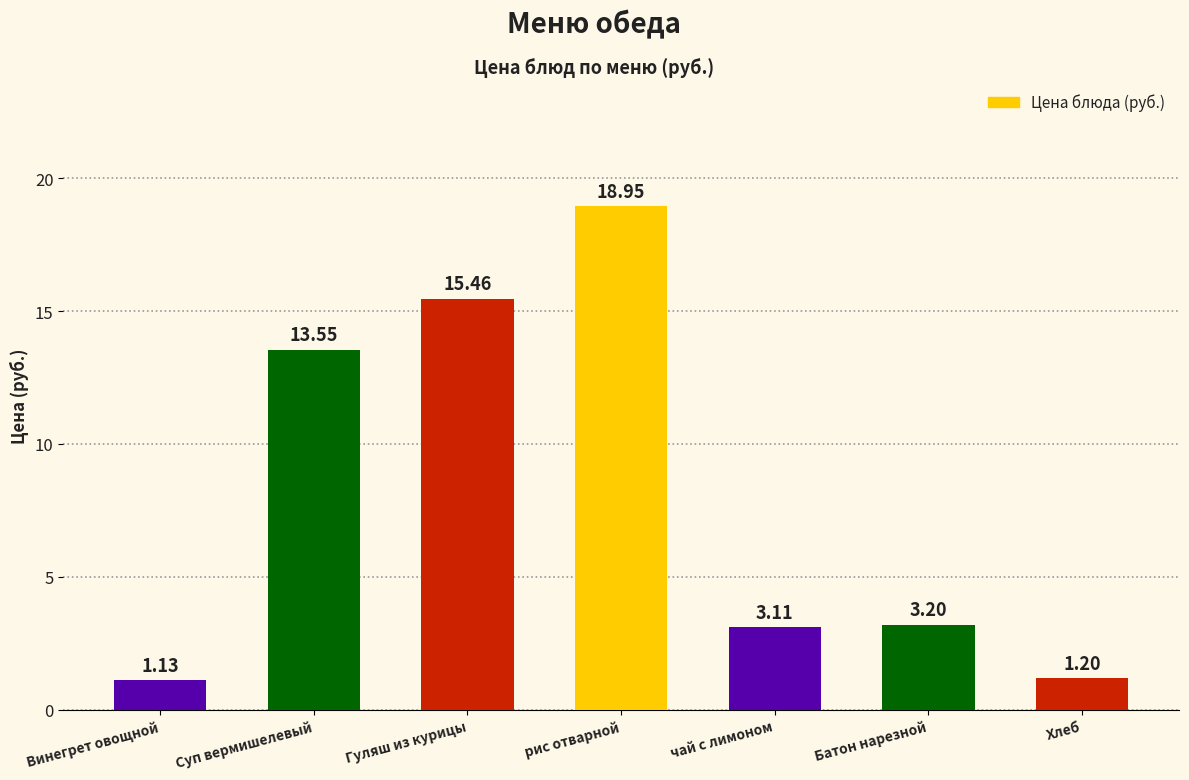

What is the difference between the values at Гуляш из курицы and Батон нарезной?

12.3